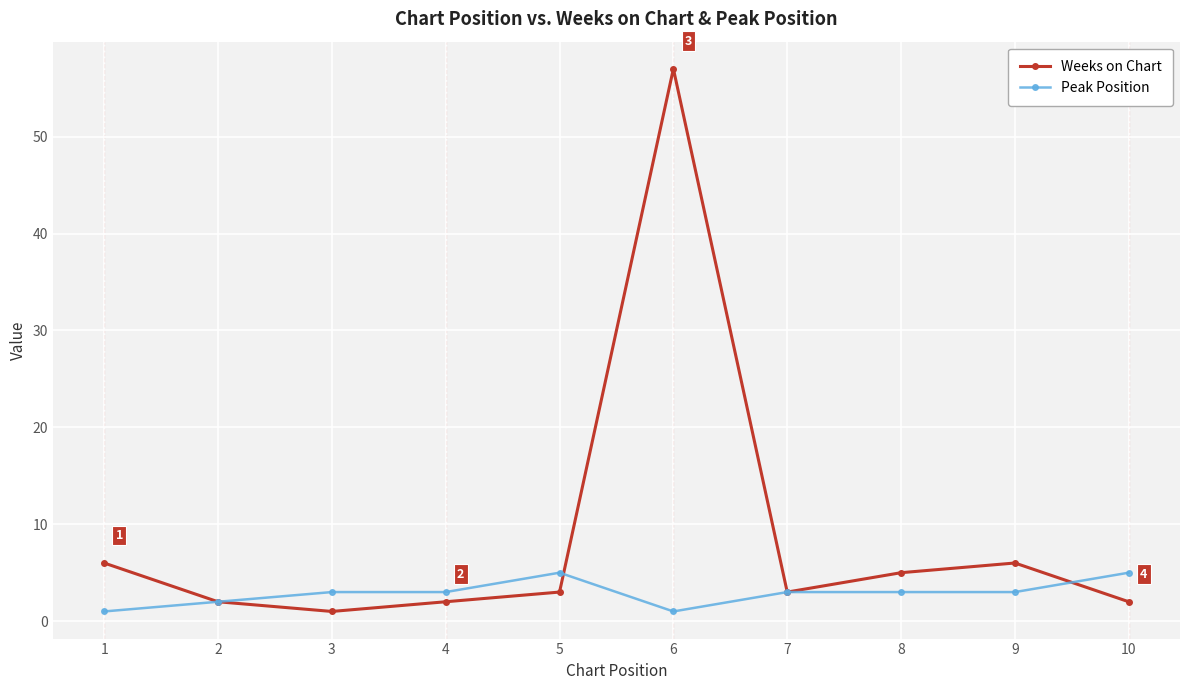

What is the difference between the highest and lowest values at 3?

2